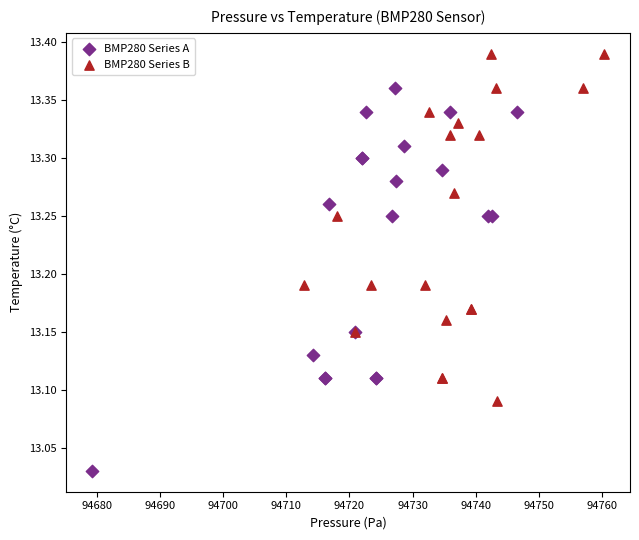

Which series reaches the maximum Y coordinate?

BMP280 Series B